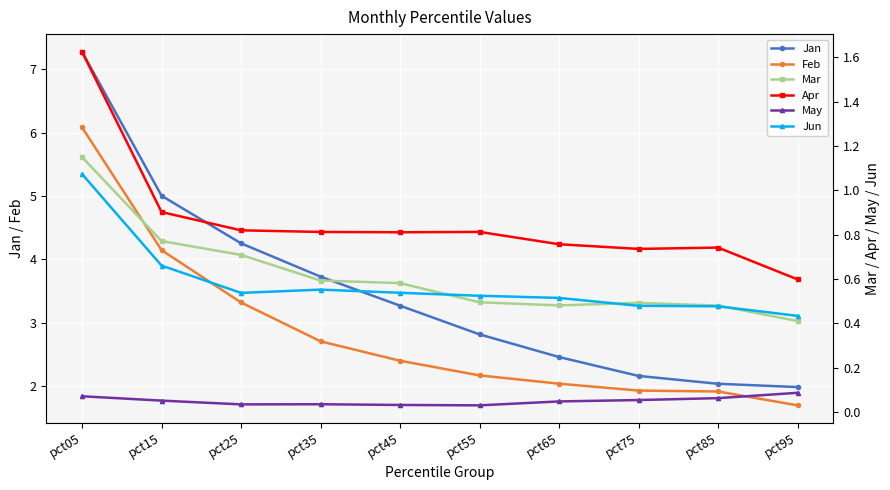

True or false: Jan has more than 2 interior local peaks.

False